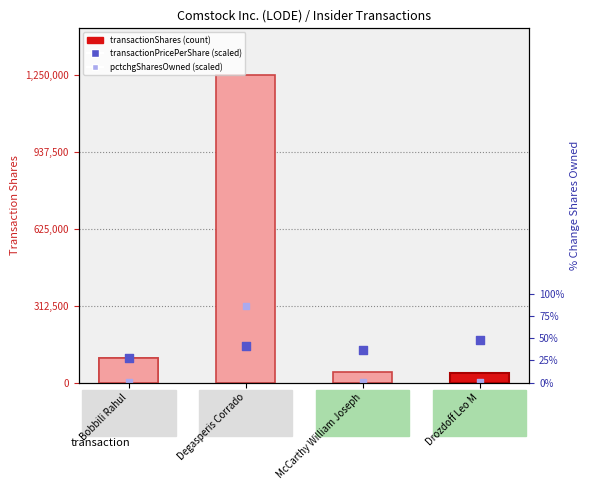

Which series has the widest spread of Y values?

transactionShares